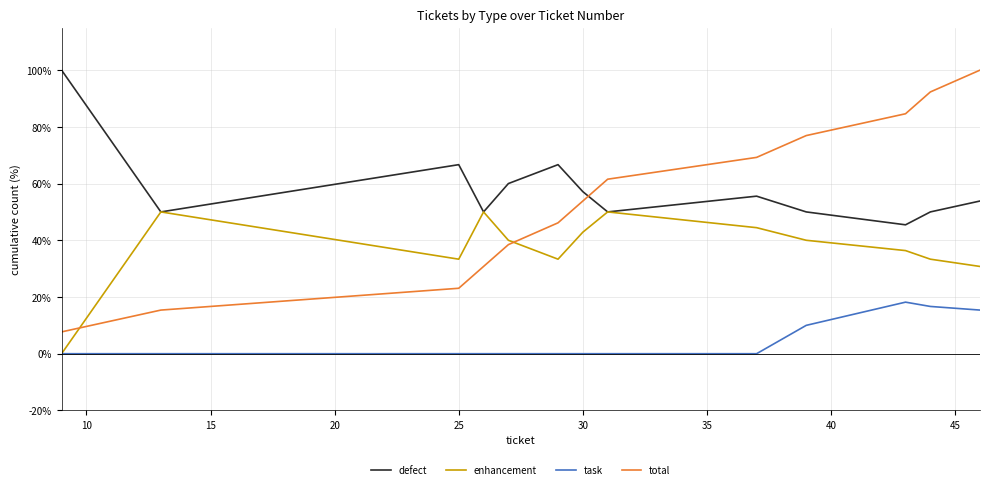

Which series has the widest spread of values?

total